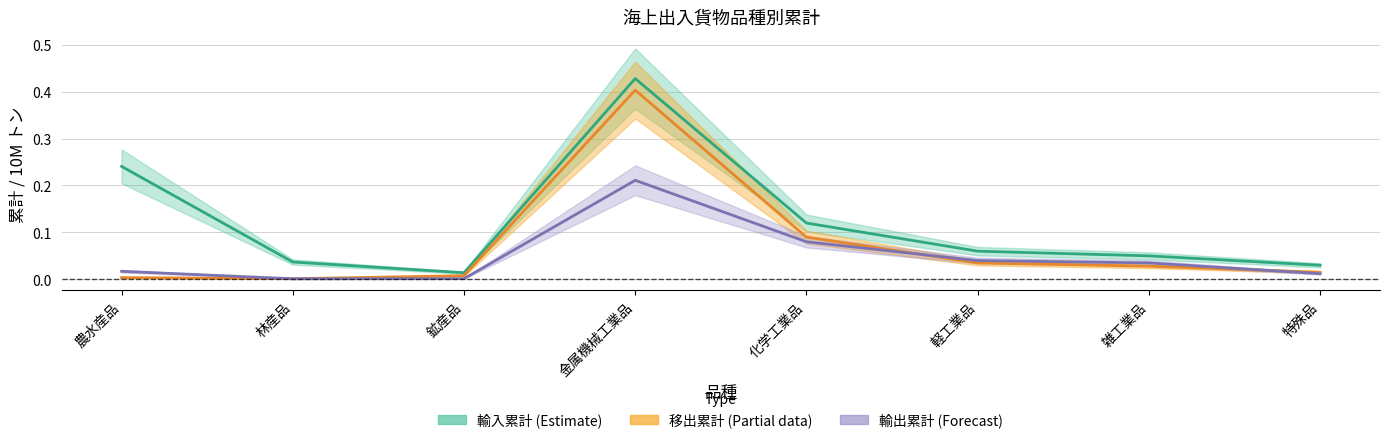

What is the label of the 8th point from the right?

農水産品